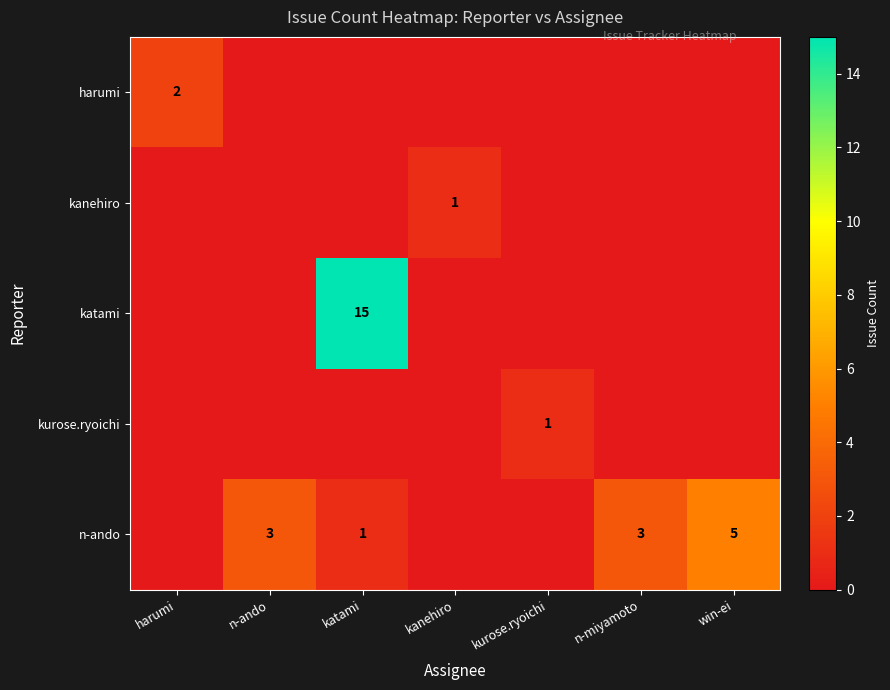

Is it true that kurose.ryoichi equals 1 at kurose.ryoichi?

True